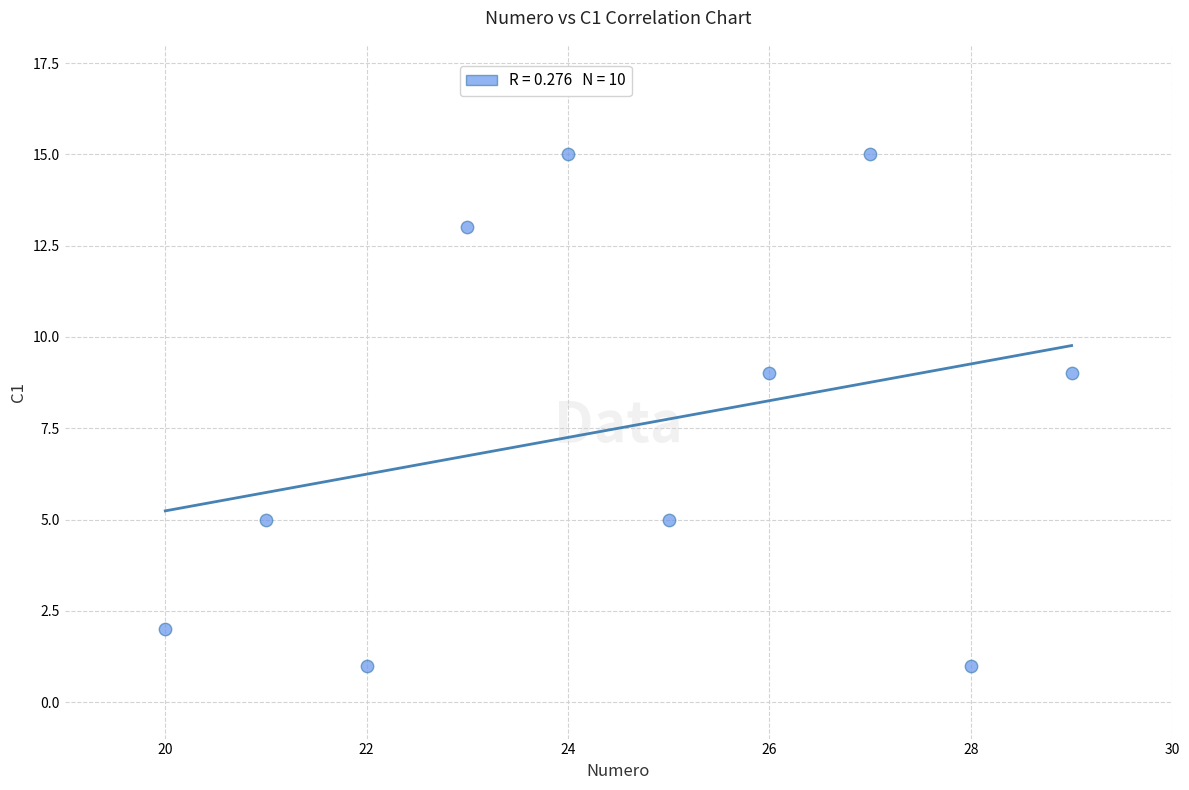

What is the average Y value?

8